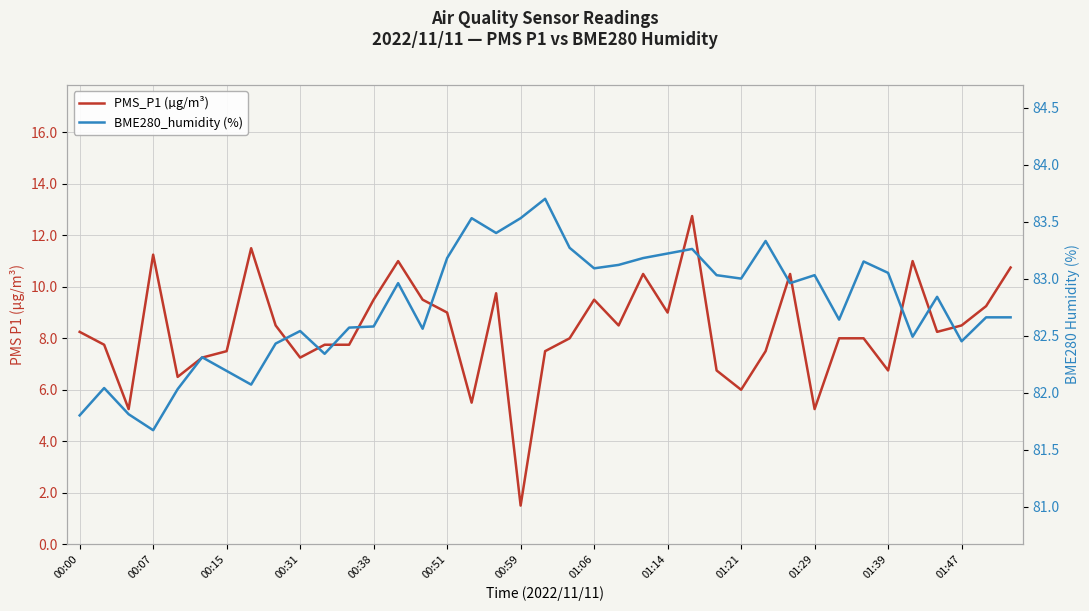

Is it true that BME280_humidity (%) equals 41.3 at 01:39?

False